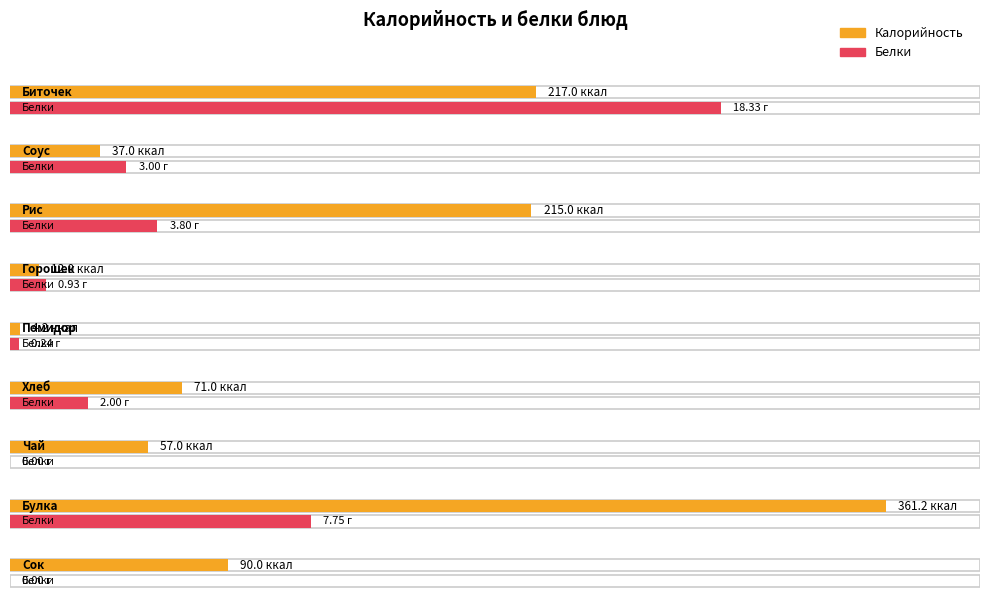

At Помидор, list the series in order from smallest to largest.

Proteins, Calories